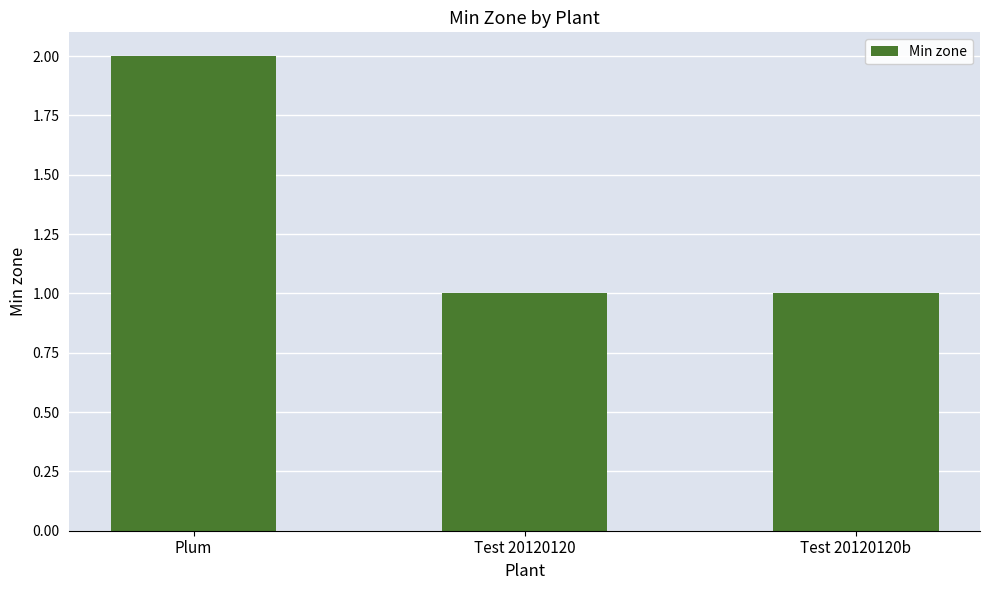

What is the minimum value shown in the chart?

1